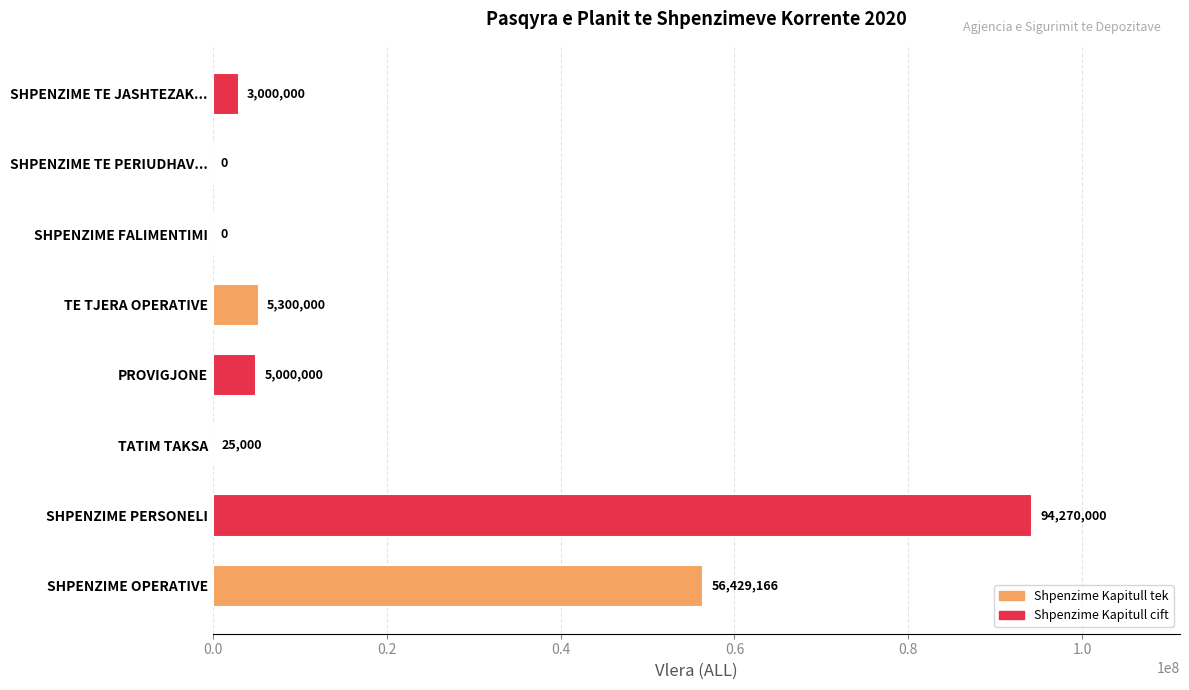

What is the greatest value displayed?

94270000.0